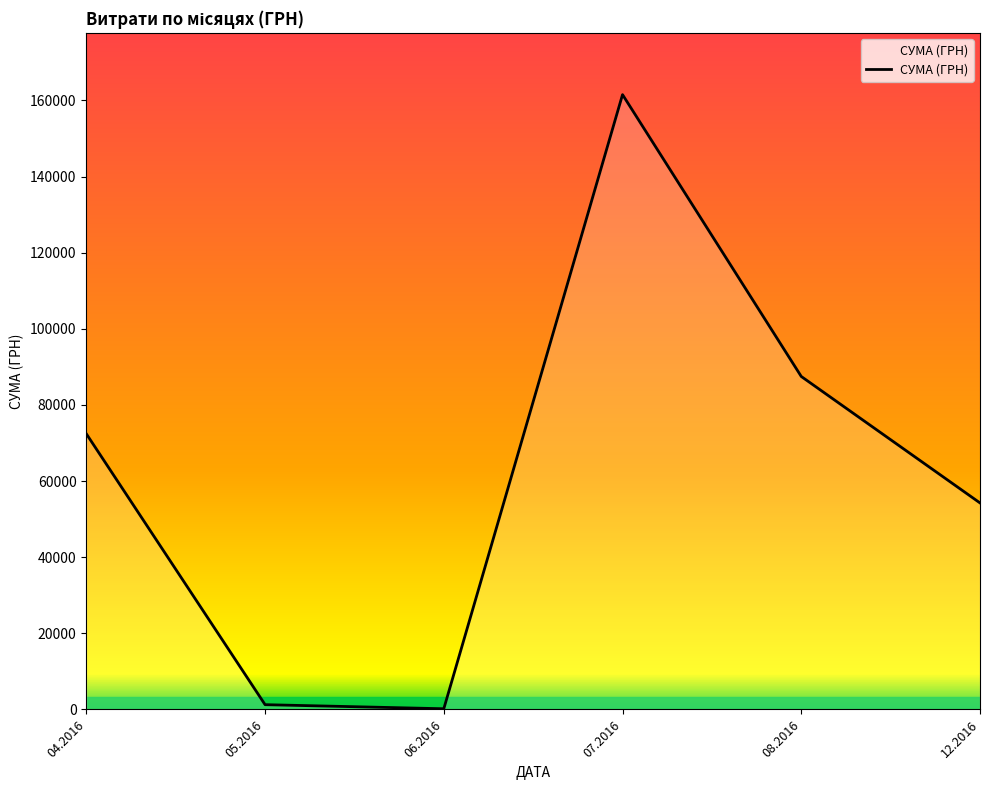

What is the sum of all values?

377077.4